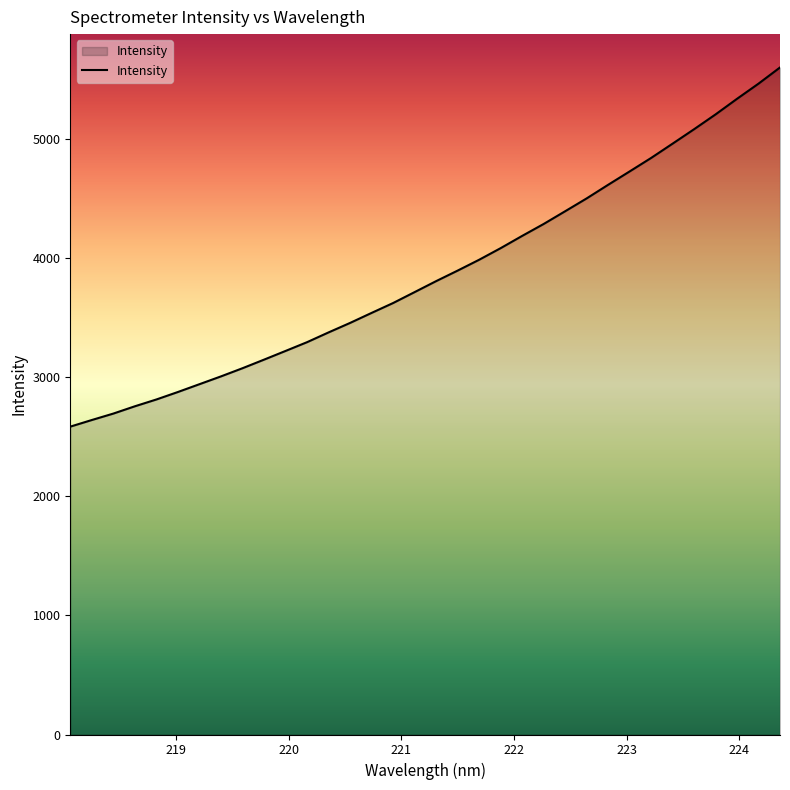

What is the difference between the maximum and minimum values?

3014.5